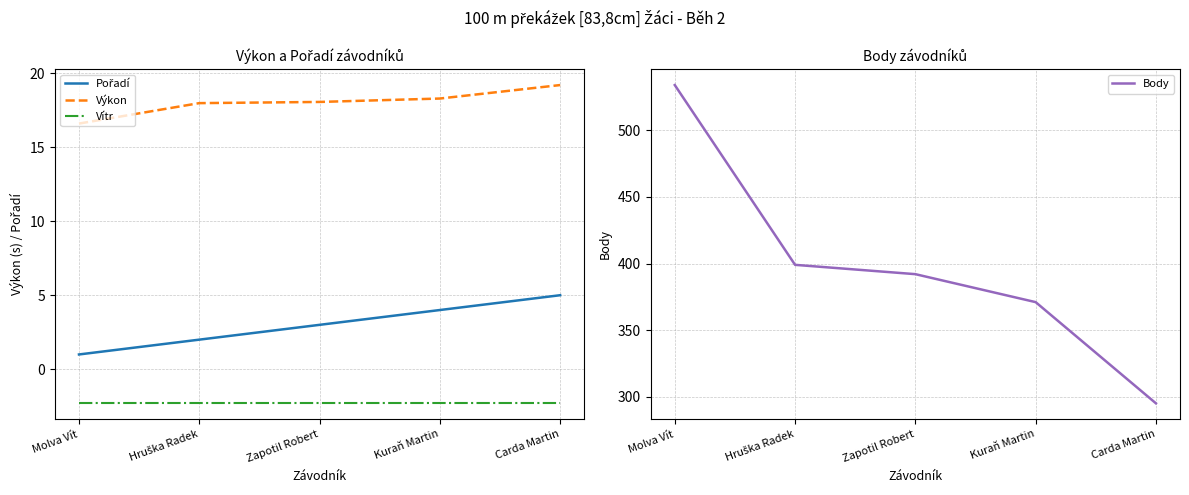

True or false: Vítr and Výkon cross at least once.

False